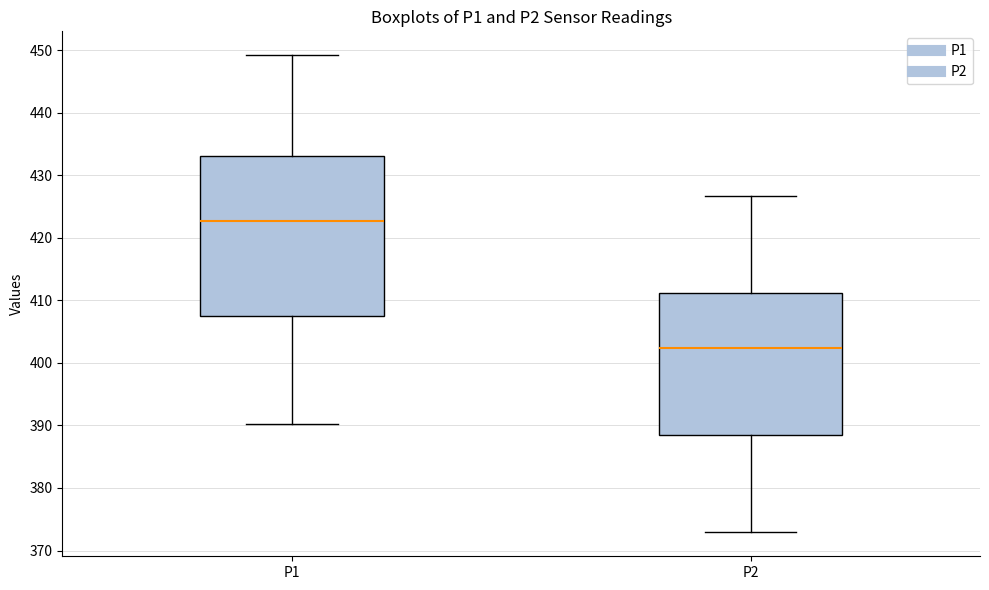

Reading left to right, read every box against the y-axis: the position of its median line, the range the box covers, and the ends of its whiskers. The values are not printed on the chart, so give them approximately, as read against the axis.

P1: median 423, box 407 to 433, whiskers 390 to 449
P2: median 402, box 389 to 411, whiskers 373 to 427